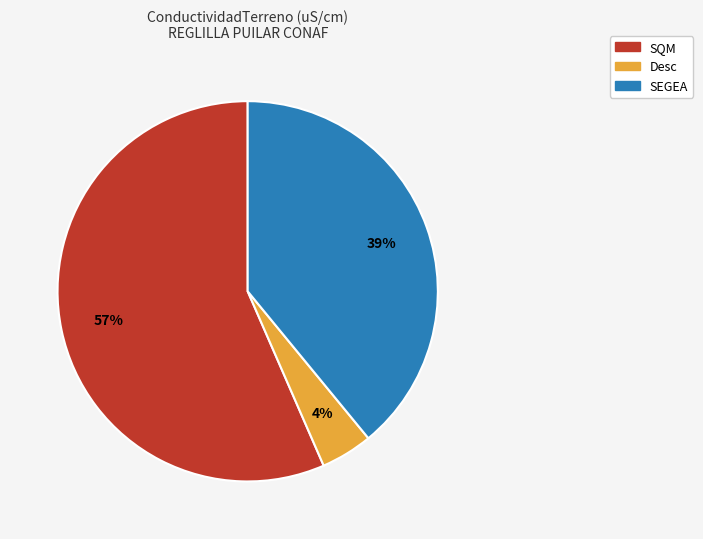

Does any single category account for the majority?

Yes